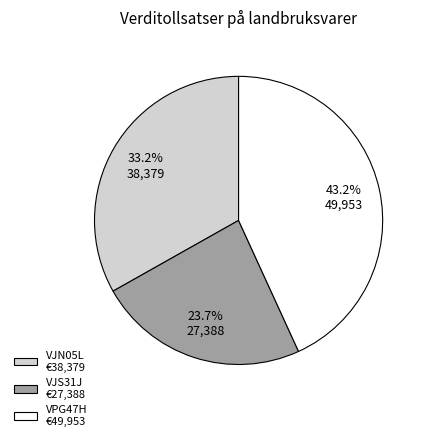

Does VJS31J represent more than half of the total?

No